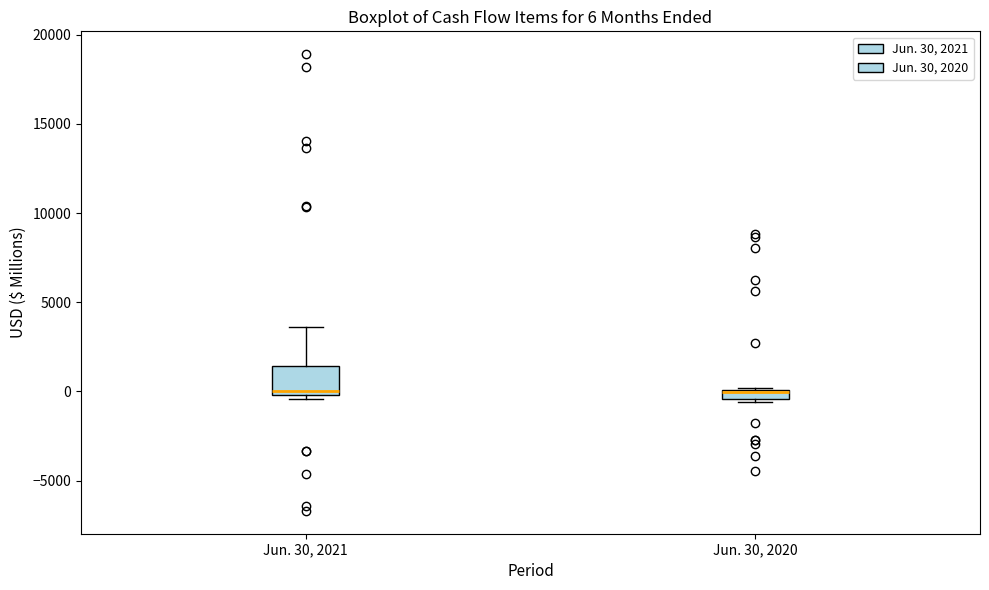

Which box is the tallest, from its lower edge to its upper edge?

Jun. 30, 2021